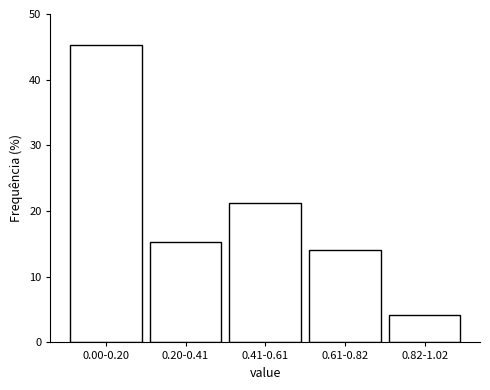

Reading left to right, transcribe all the data shown in this chart.

0.00-0.20=45.3	0.20-0.41=15.3	0.41-0.61=21.2	0.61-0.82=14.1	0.82-1.02=4.1